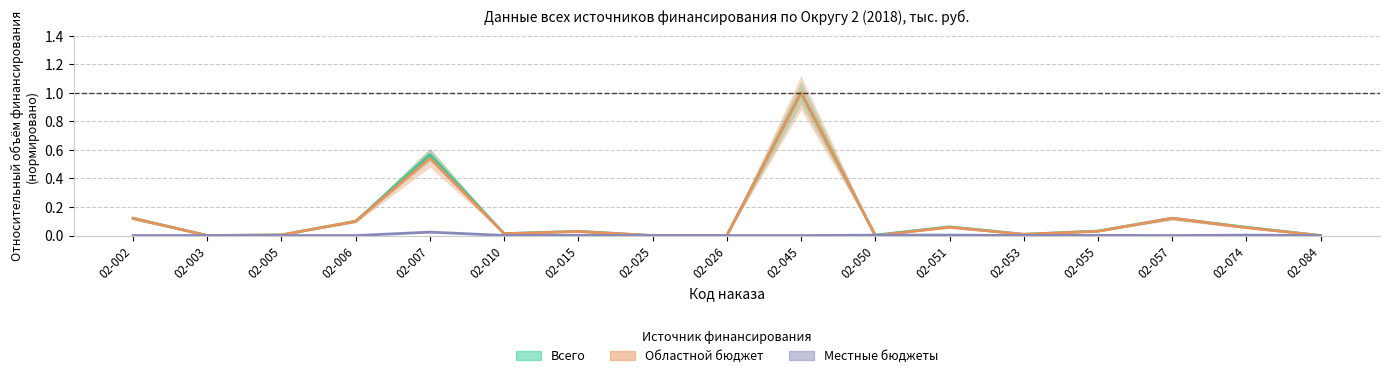

True or false: Всего and Местные бюджеты cross at least once.

False